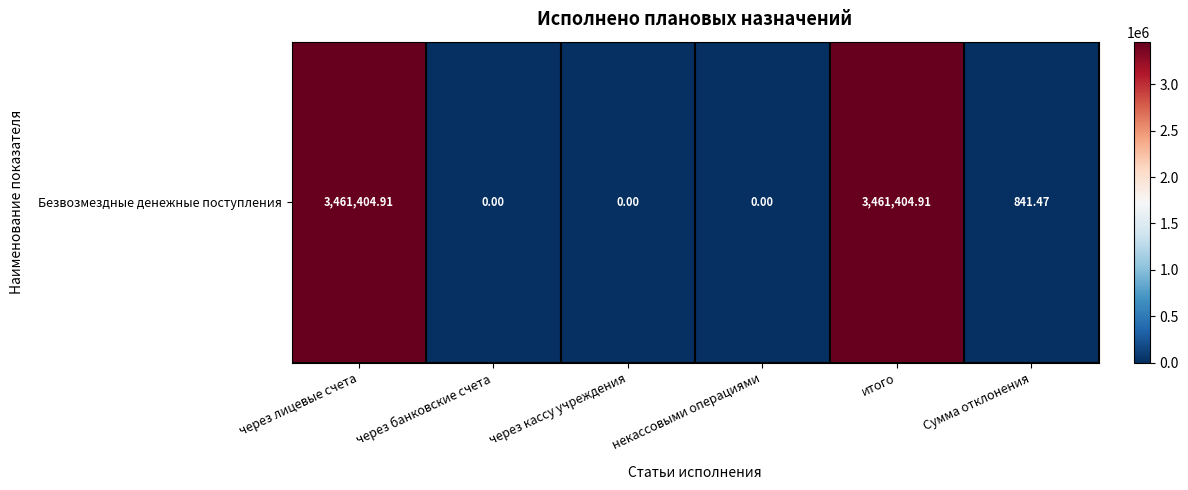

What is the difference between the maximum and minimum values?

3461404.9